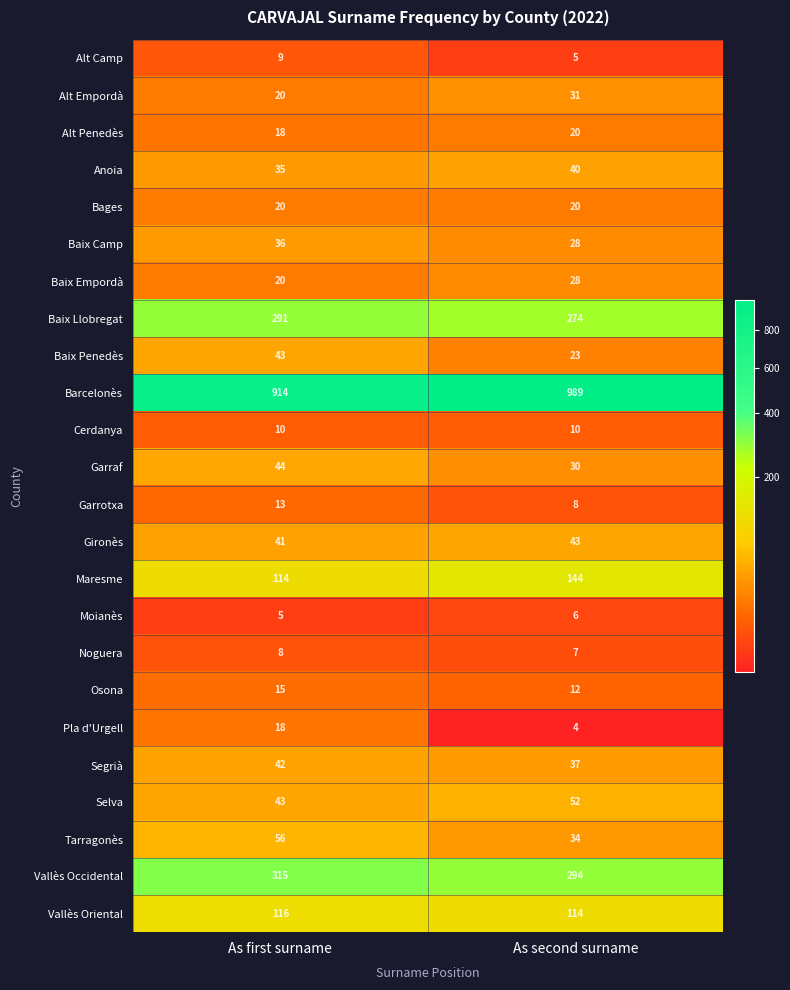

Which series changed the most between As first surname and As second surname?

Barcelonès